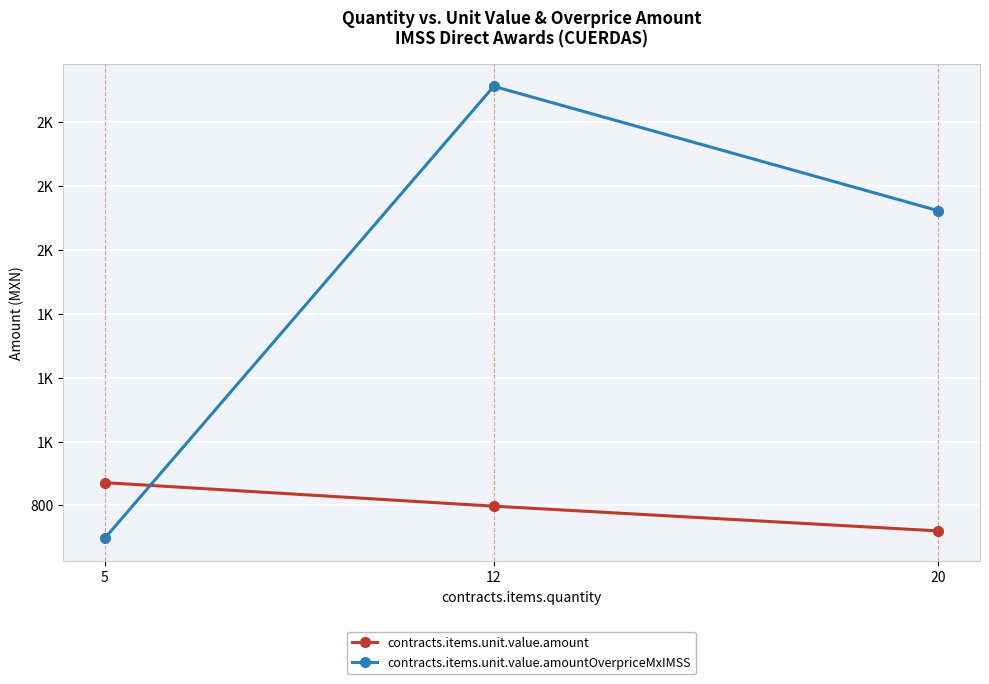

What are all the series names shown in the legend?

contracts.items.unit.value.amount, contracts.items.unit.value.amountOverpriceMxIMSS